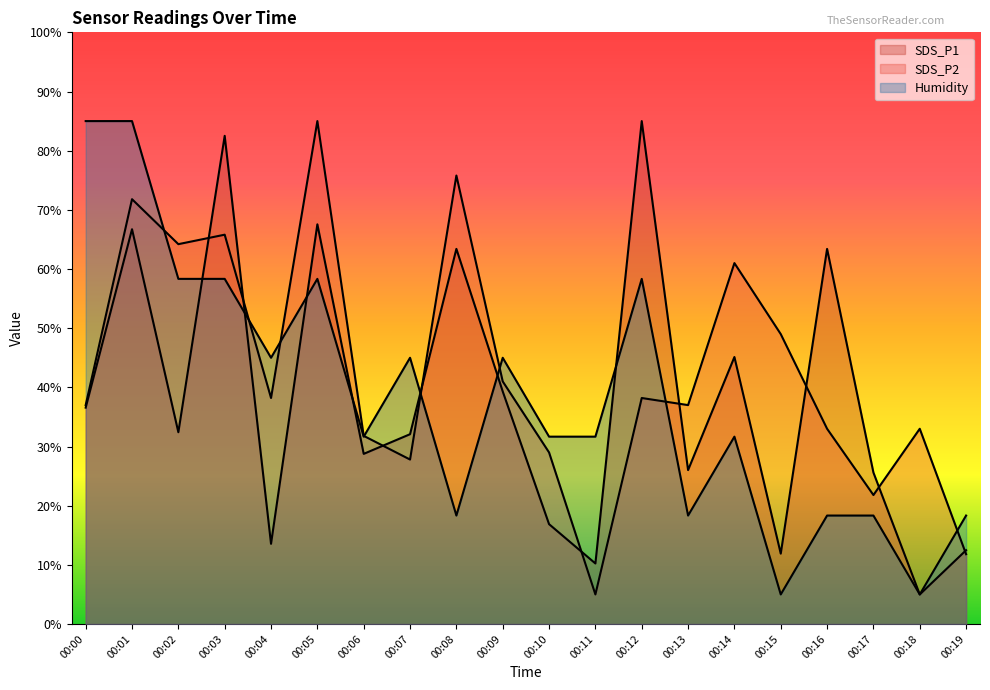

Which has a higher value, 00:10 or 00:18?

00:10